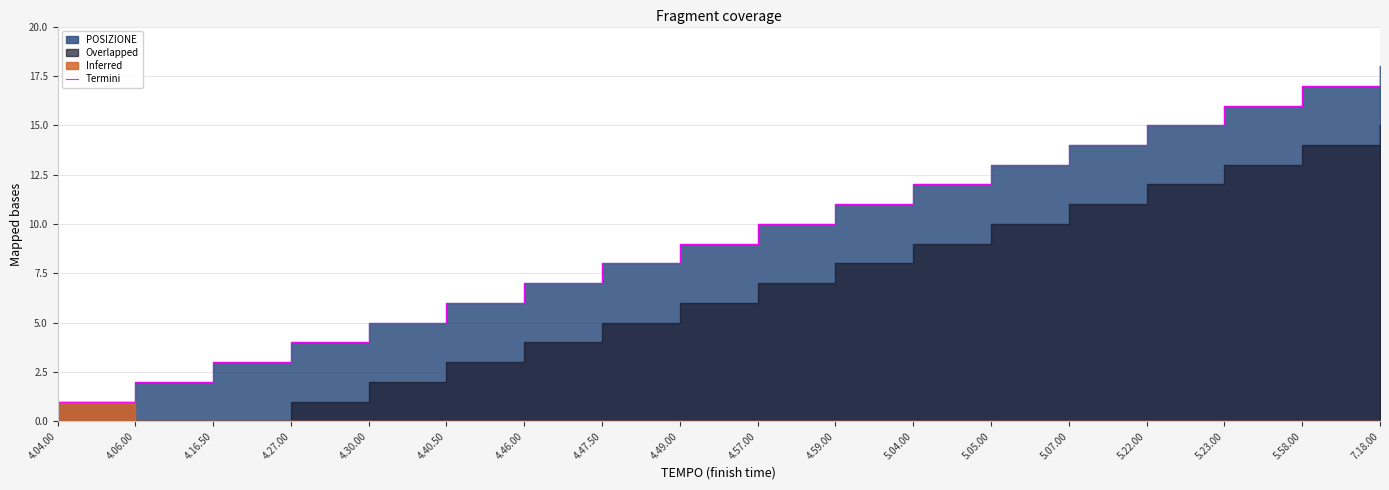

What is the change in value from 5.04.00 to 5.22.00?

+3